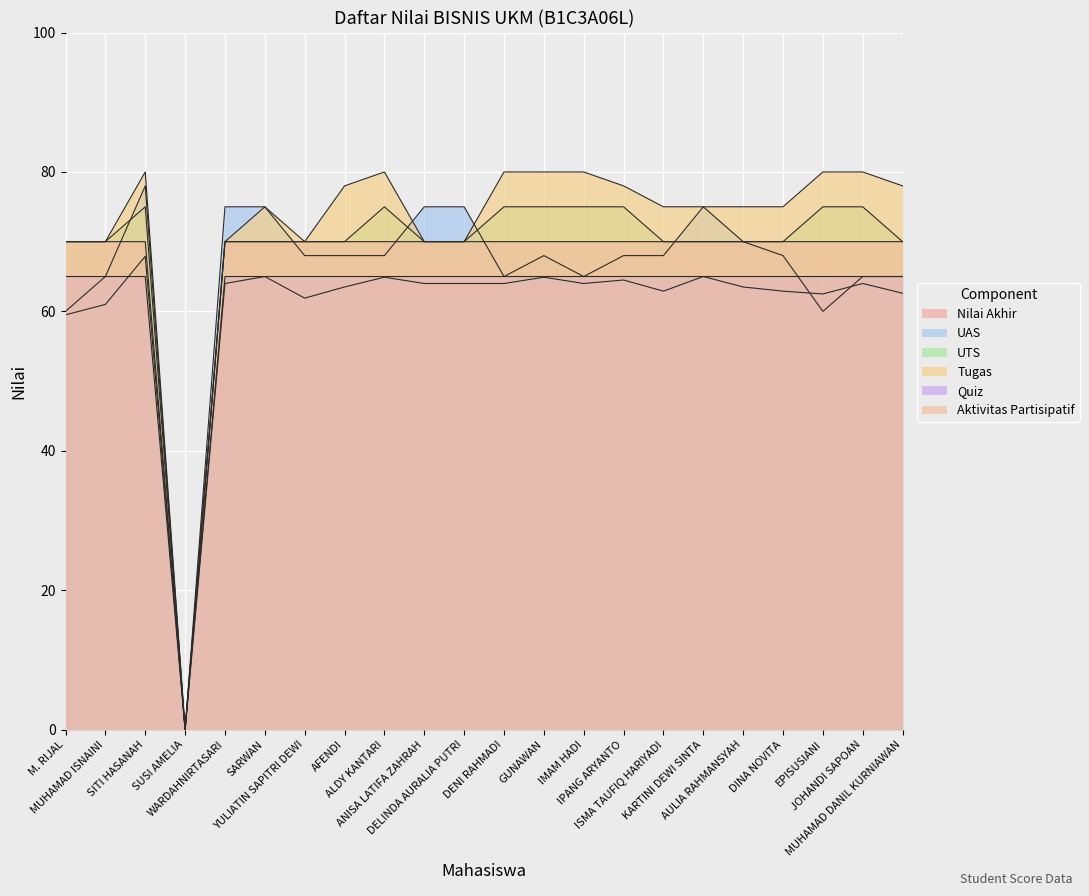

Is it true that UTS equals 75.0 at DENI RAHMADI?

True